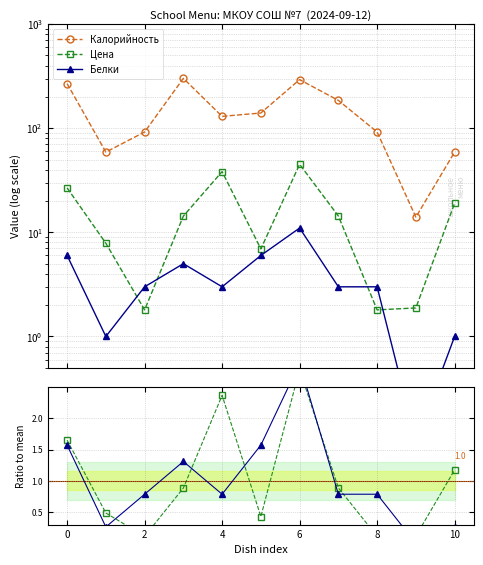

What is the approximate value of Цена ratio at 8?

0.1